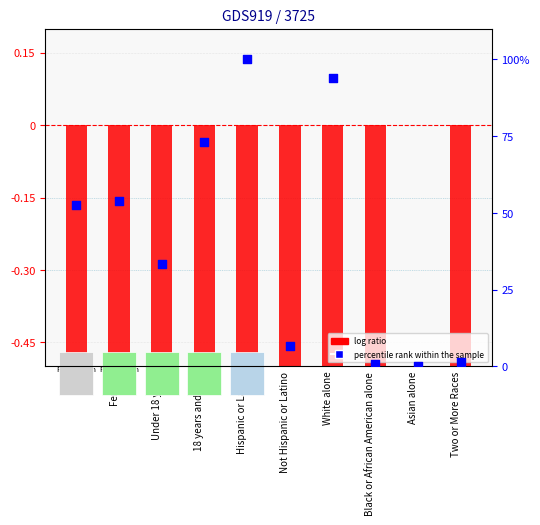

Which series has the largest Y range (max minus min)?

percentile rank within the sample